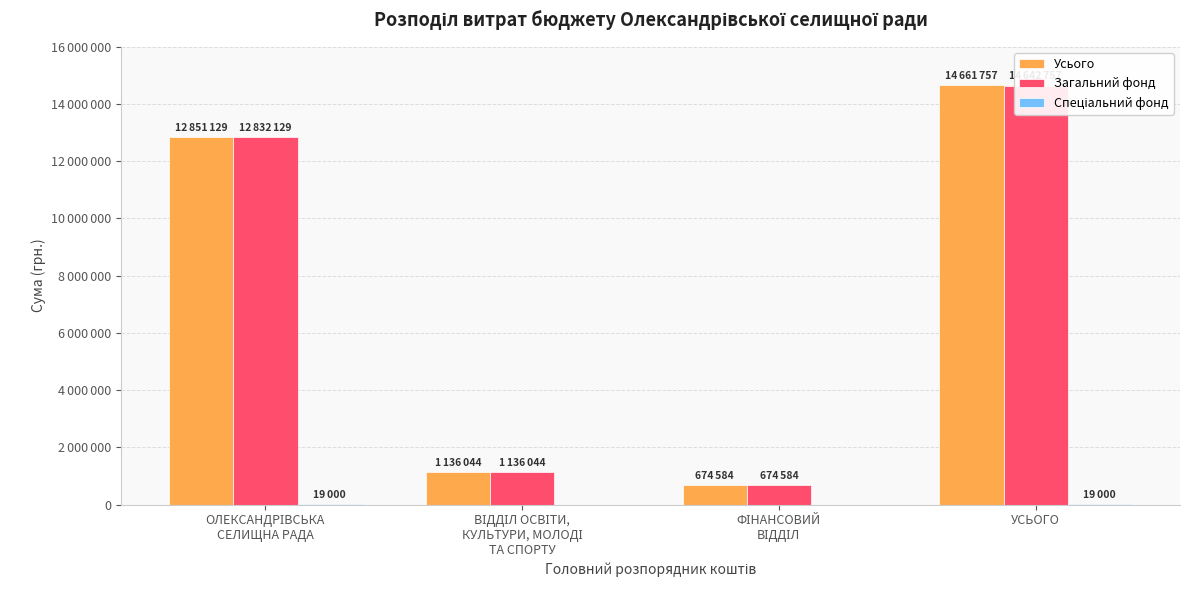

At which label does Спеціальний фонд reach its minimum?

ВІДДІЛ ОСВІТИ,
КУЛЬТУРИ, МОЛОДІ
ТА СПОРТУ